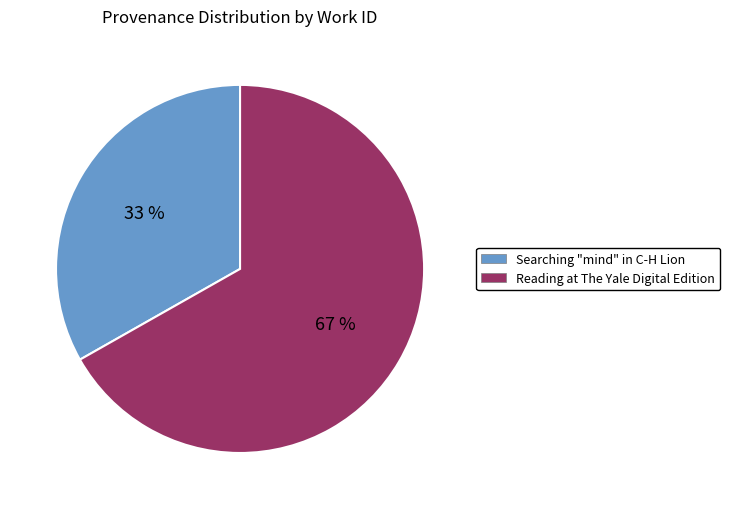

What percentage is the Reading at The Yale Digital Edition slice, to the nearest percent?

67%